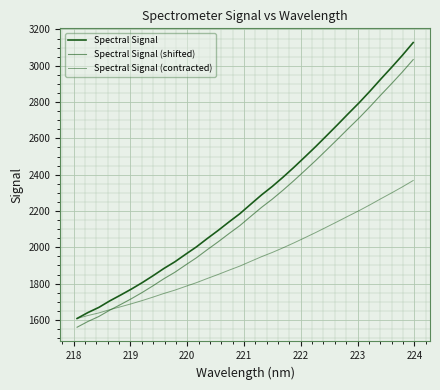

Does the chart have visible grid lines?

Yes